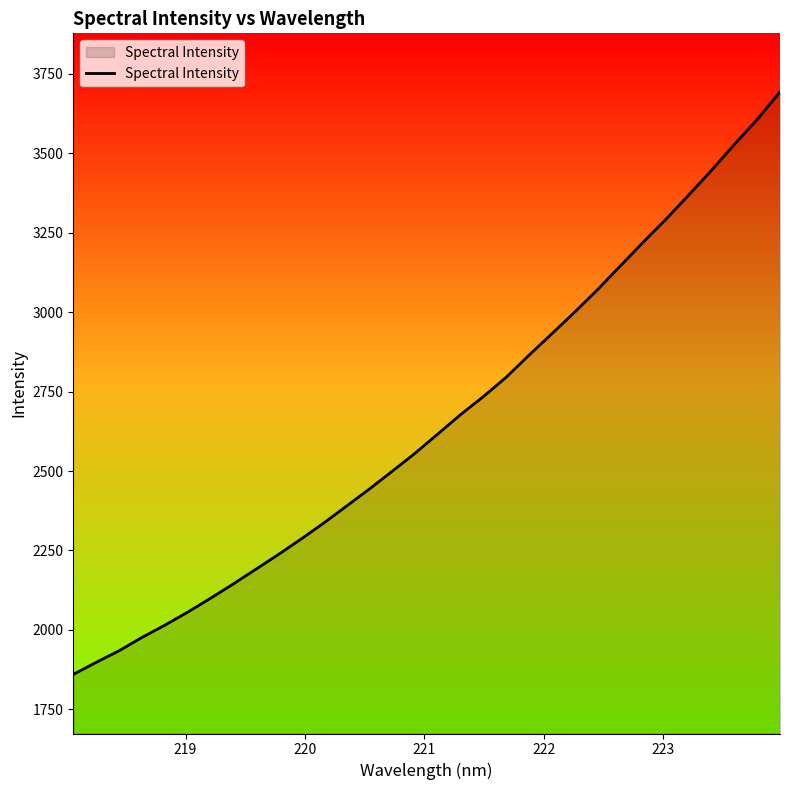

What is the difference between the maximum and minimum values?

1833.6